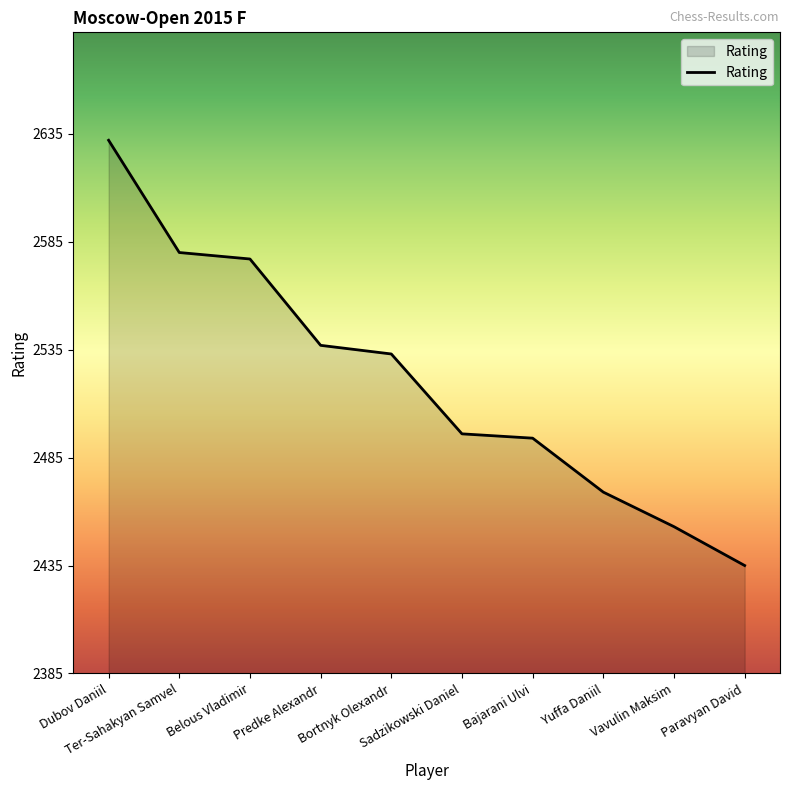

Does the chart display data point markers on the line(s)?

No